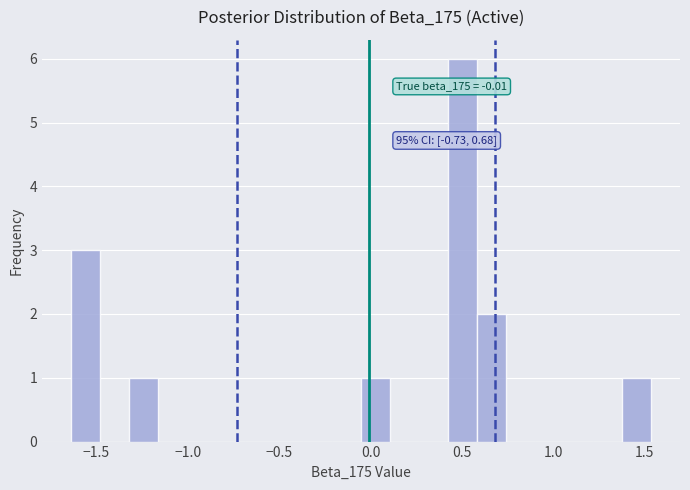

Around what value on the x-axis is the tallest bar? Give the approximate position of its centre, as read against the axis.

0.50